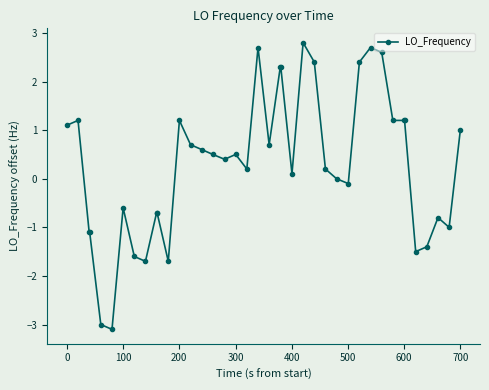

What is the value of the 3rd point from the left?

-1.1